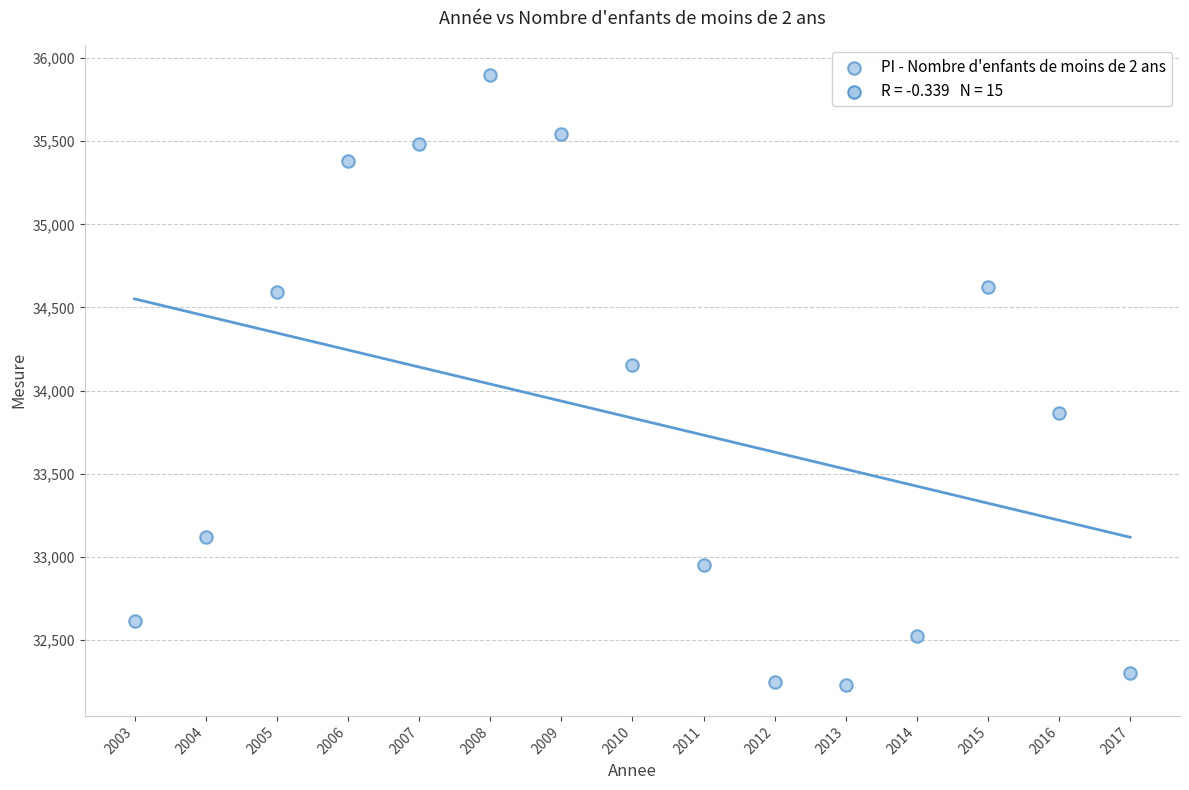

What Y value in the scatter plot is closest to 34061?

34154